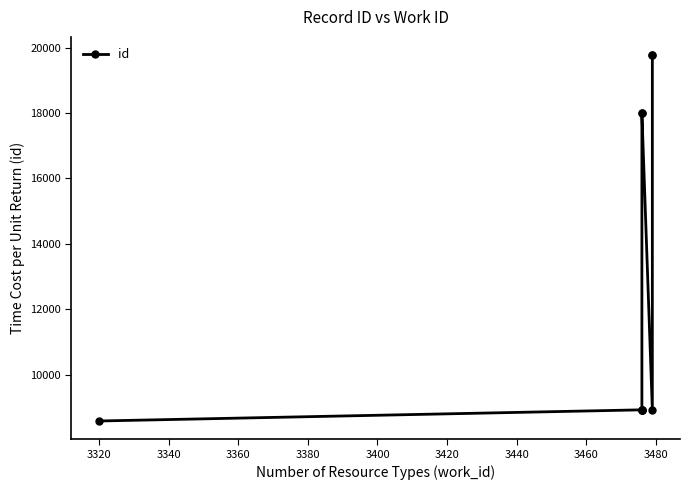

True or false: the data shows 31023 at 3400.

False